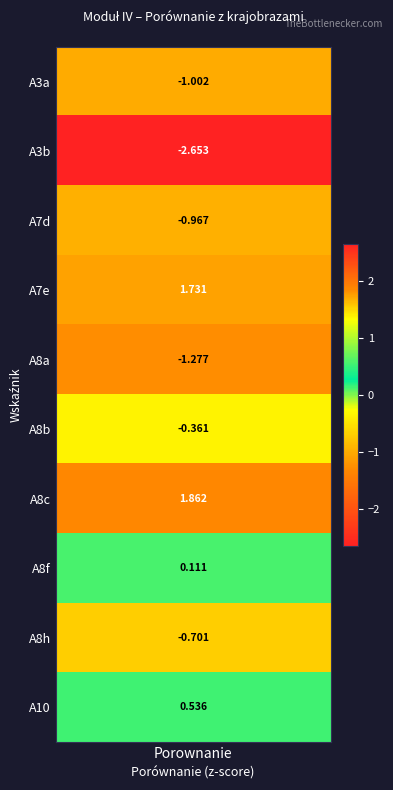

What is the difference between the maximum and second lowest values?

3.1